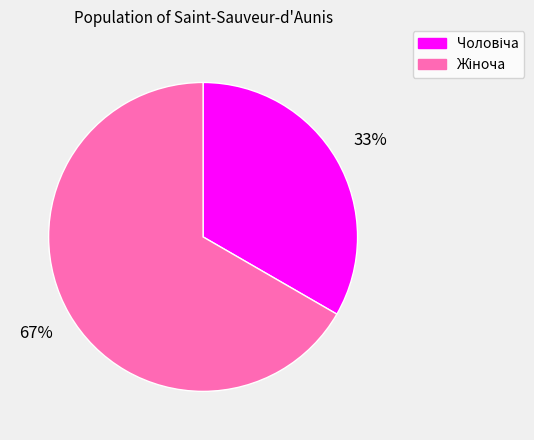

Does any single category account for the majority?

Yes